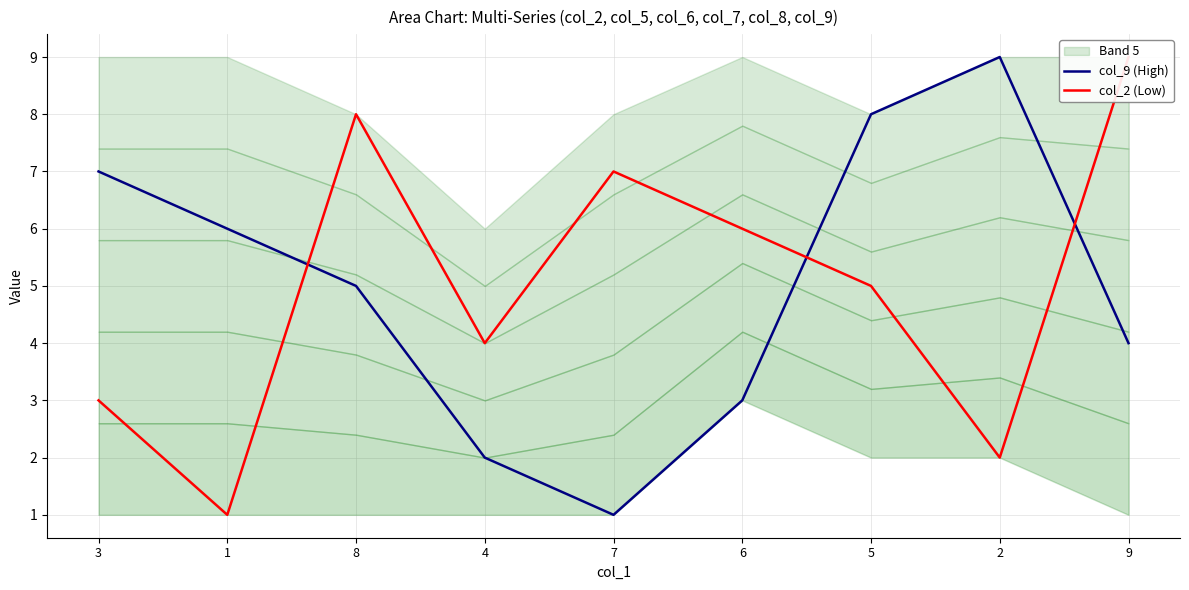

What is the difference between the maximum and minimum values in the col_2 (Low) series?

8